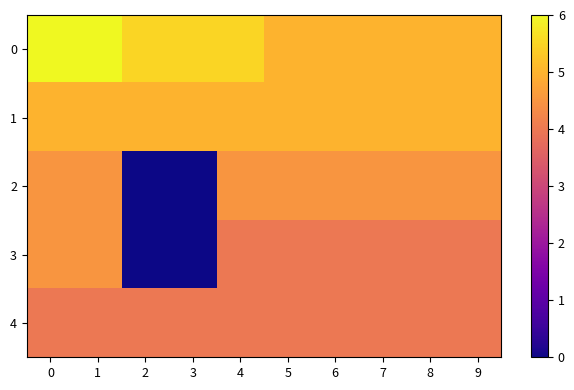

At 4, list the series in order from smallest to largest.

3, 4, 2, 1, 0